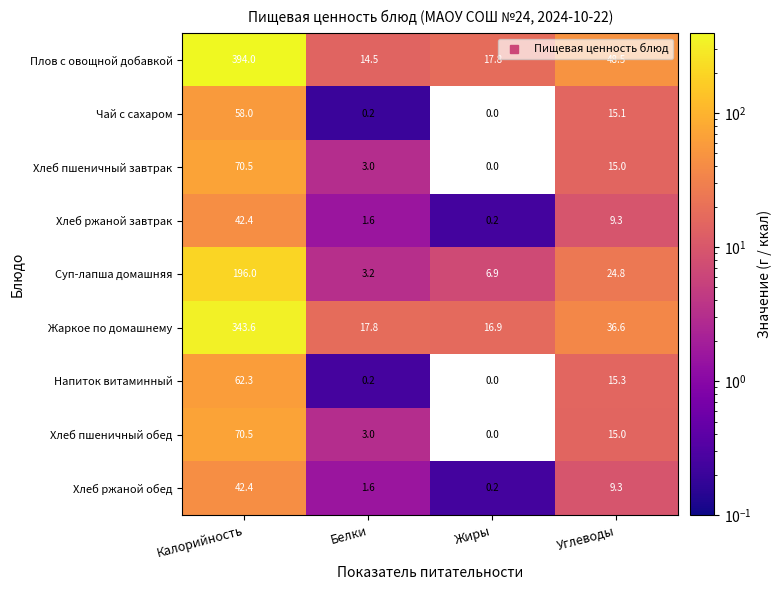

At how many categories does at least one series exceed 40?

2